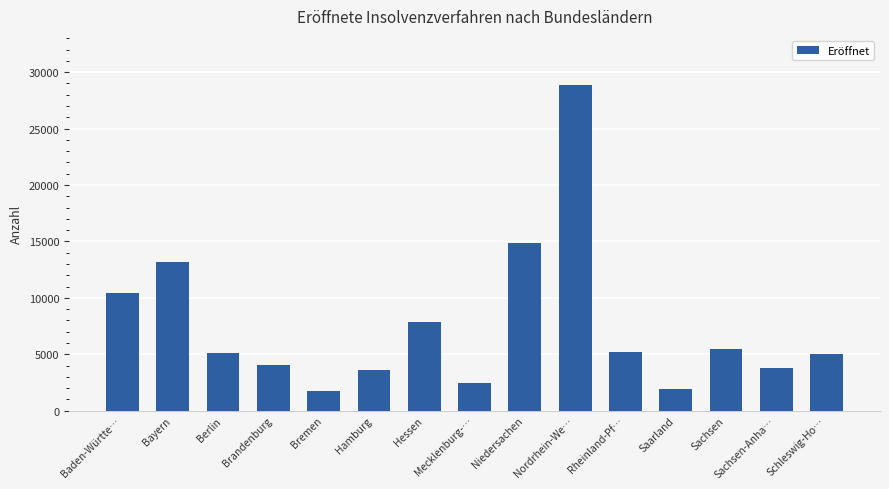

Which has a higher value, Saarland or Brandenburg?

Brandenburg